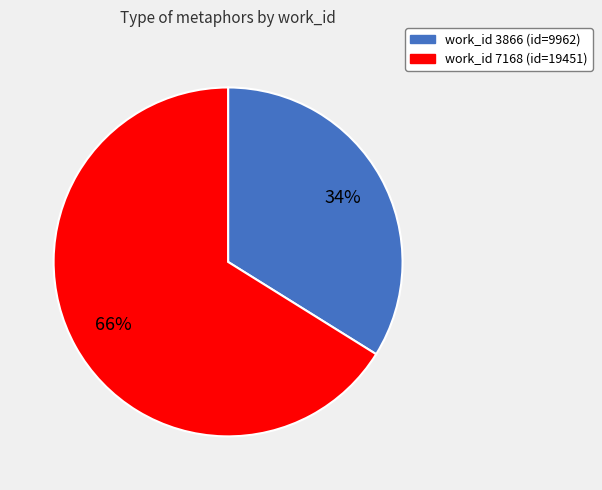

To the nearest percent, what is the difference between the largest and smallest slice percentages?

32%